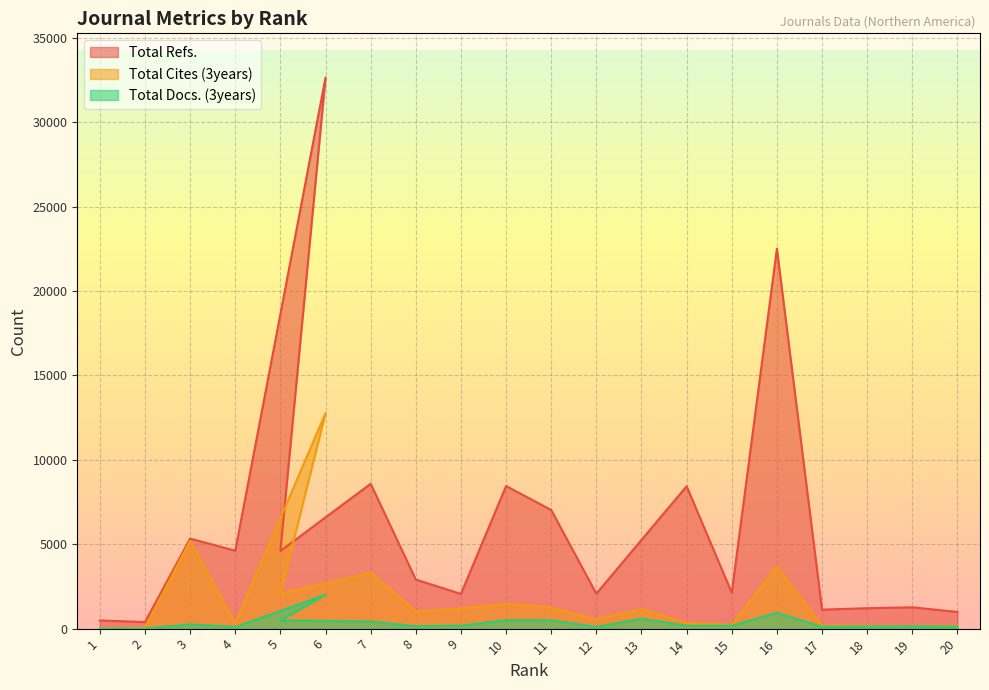

True or false: Total Refs. and Total Cites (3years) intersect in this chart.

False